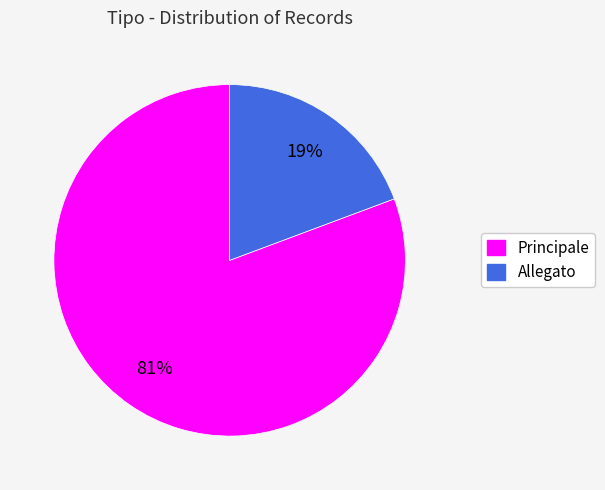

How many segments does this pie chart have?

2